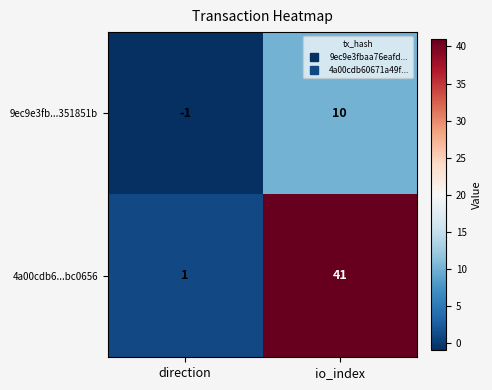

True or false: 9ec9e3fb...351851b has a value of 7 at io_index.

False